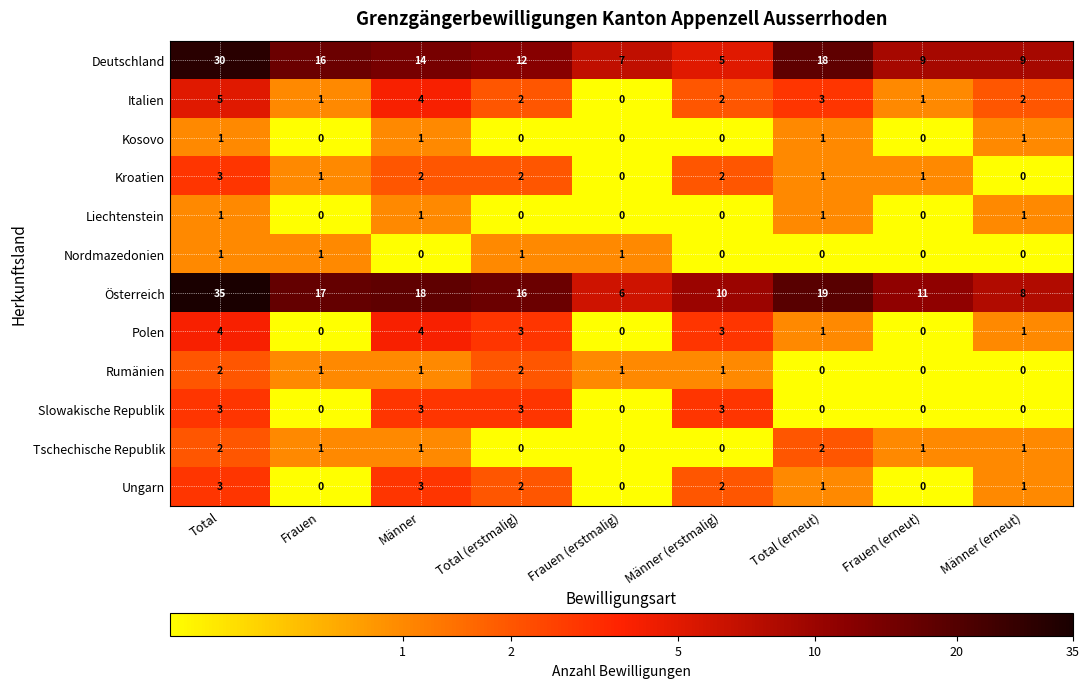

Which series has the largest range (max minus min)?

Österreich